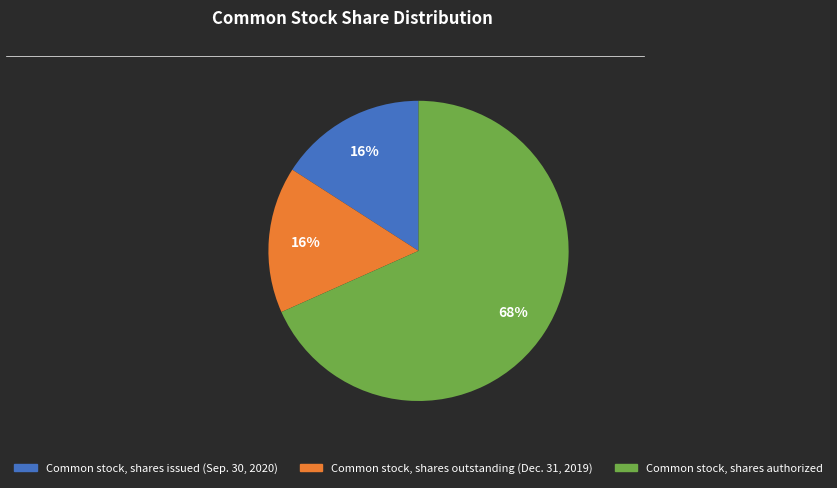

Is the sum of Common stock, shares issued (Sep. 30, 2020) and Common stock, shares authorized greater than half?

Yes